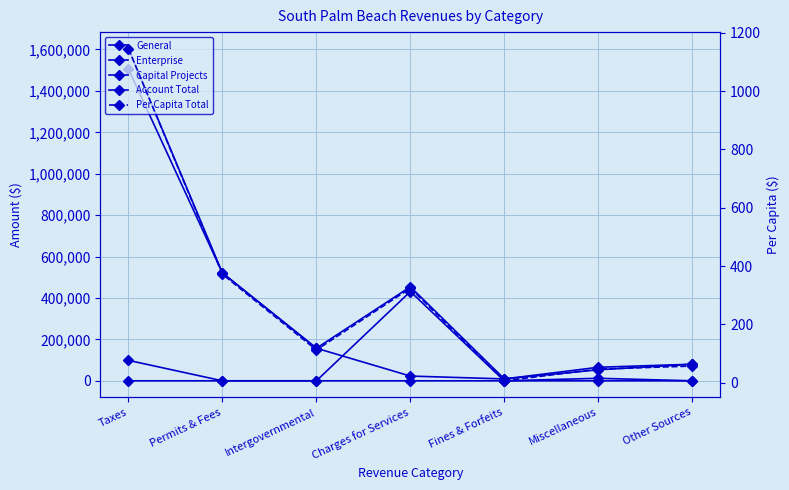

What are all the series names shown in the legend?

General, Enterprise, Capital Projects, Account Total, Per Capita Total